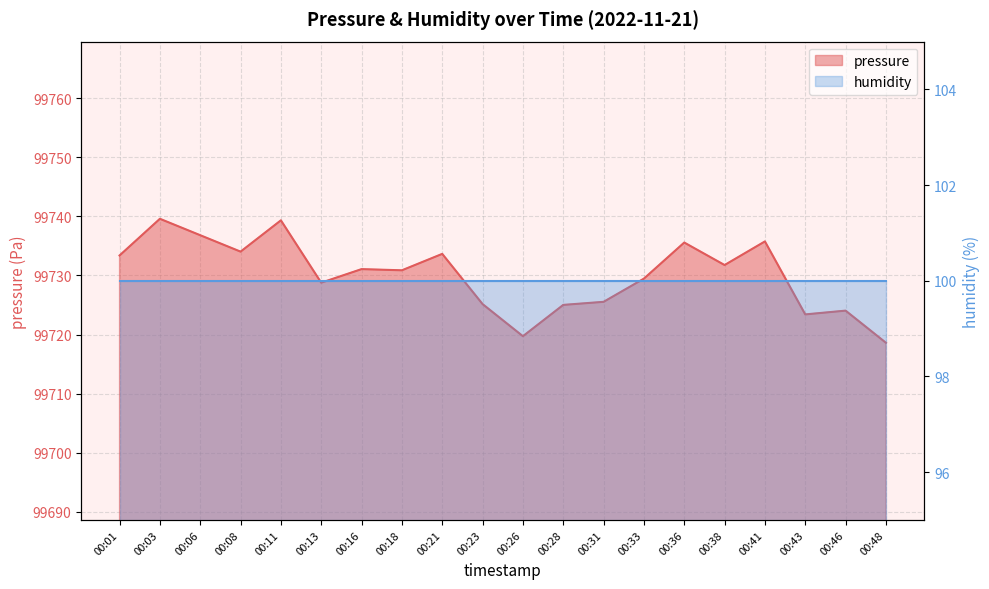

At which label does the data first exceed 99731?

00:01